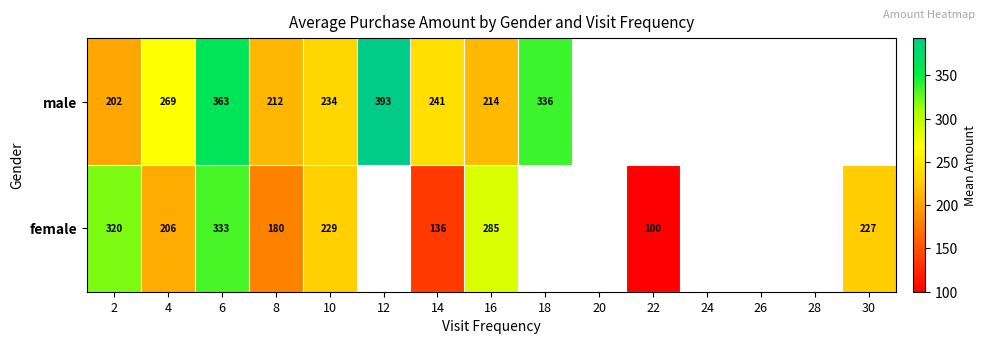

What is the spread (max minus min) of values at 2?

118.0